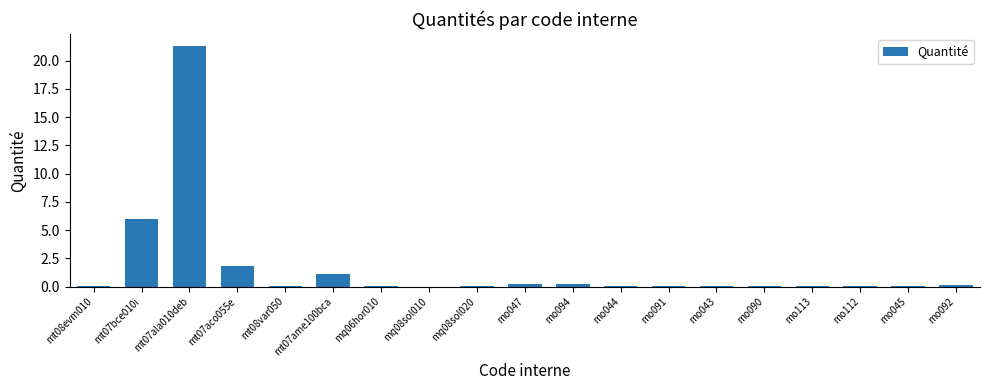

What is the sum of all values?

31.5